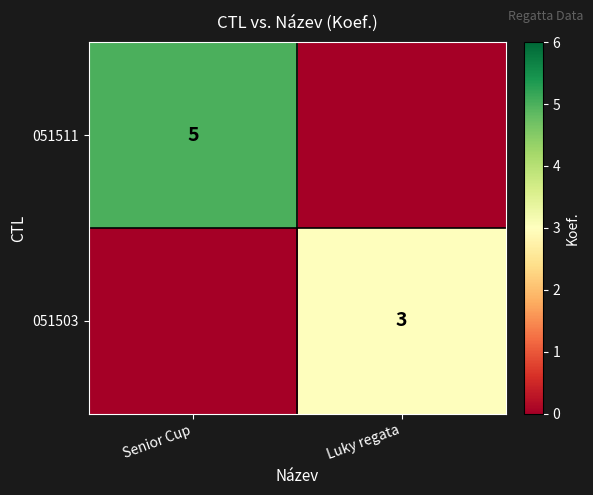

Is it true that 051503 equals 3 at Luky regata?

True